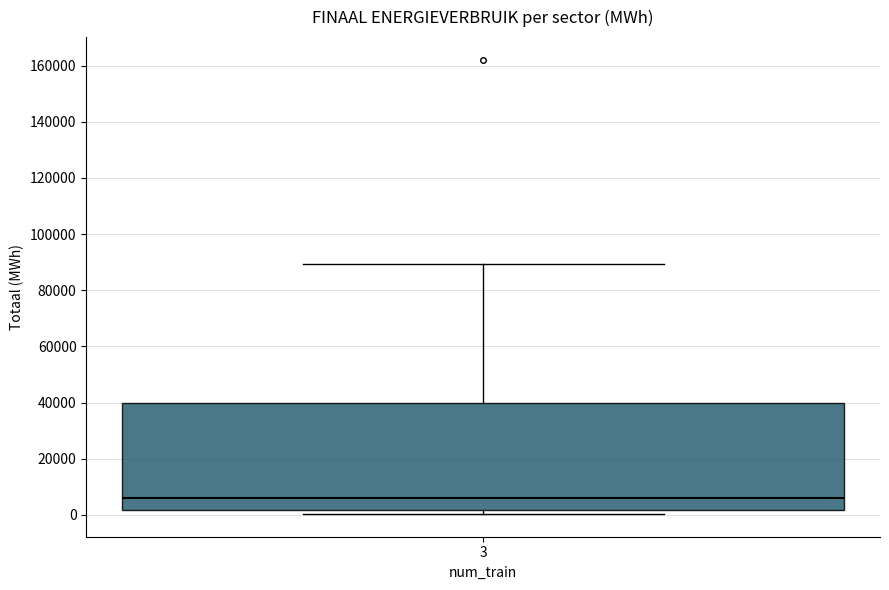

Where is the lower edge of the box at x = 3 on the y-axis? The values are not printed on the chart, so give them approximately, as read against the axis.

2000